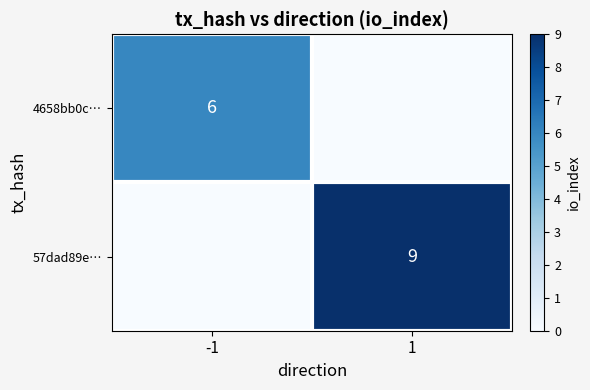

The 4658bb0c… series shows 9 at -1. True or false?

False